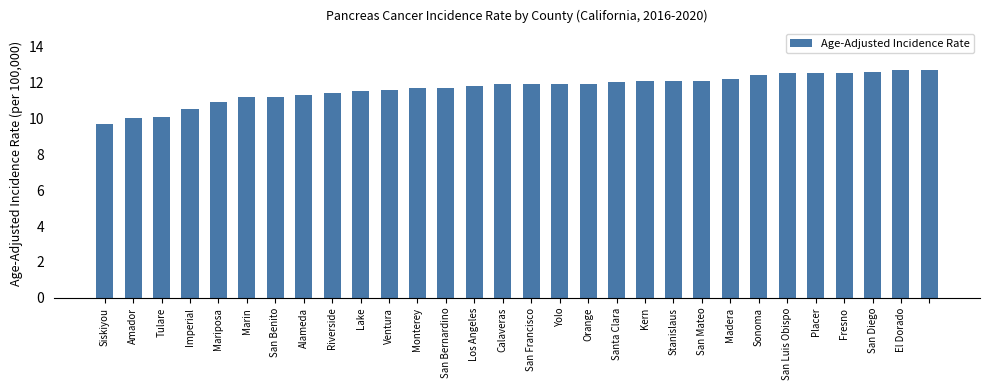

What is the greatest value displayed?

12.7